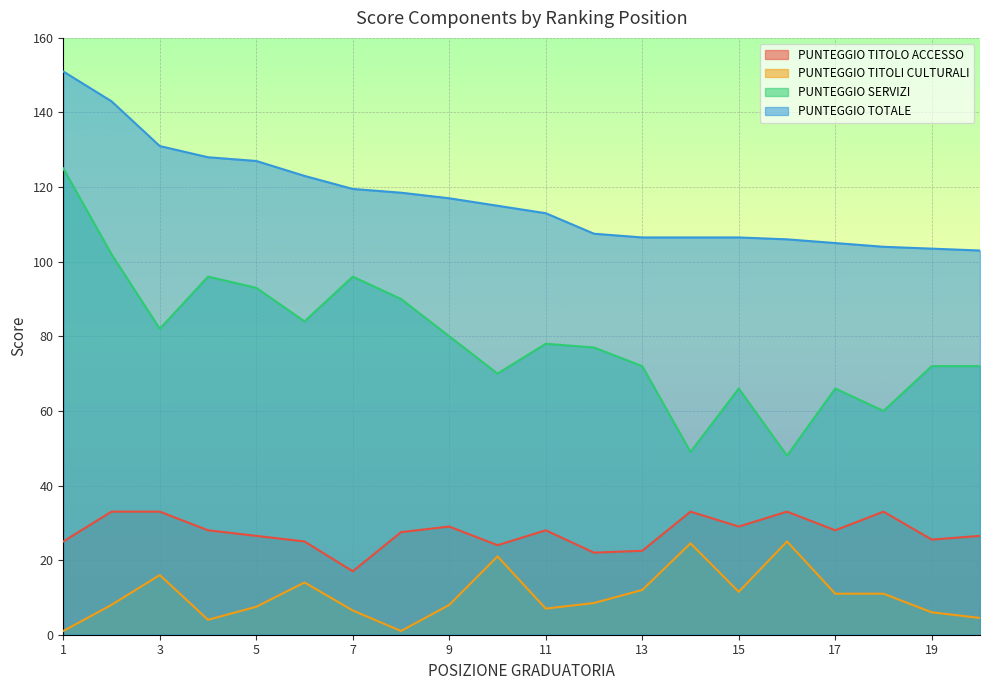

At which label does PUNTEGGIO TITOLI CULTURALI reach its minimum?

1